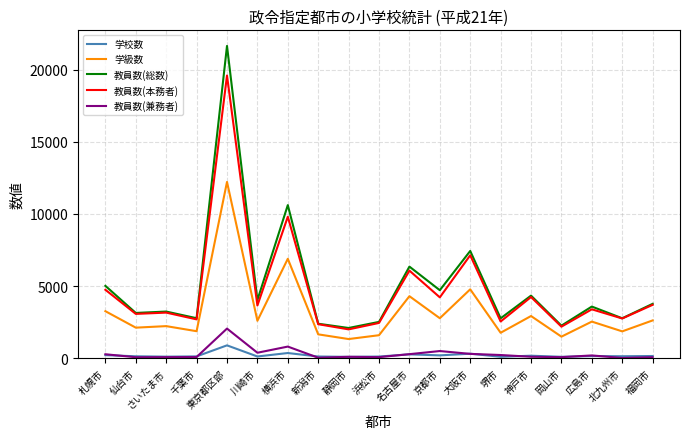

What is the average value of the 教員数(総数) series?

5020